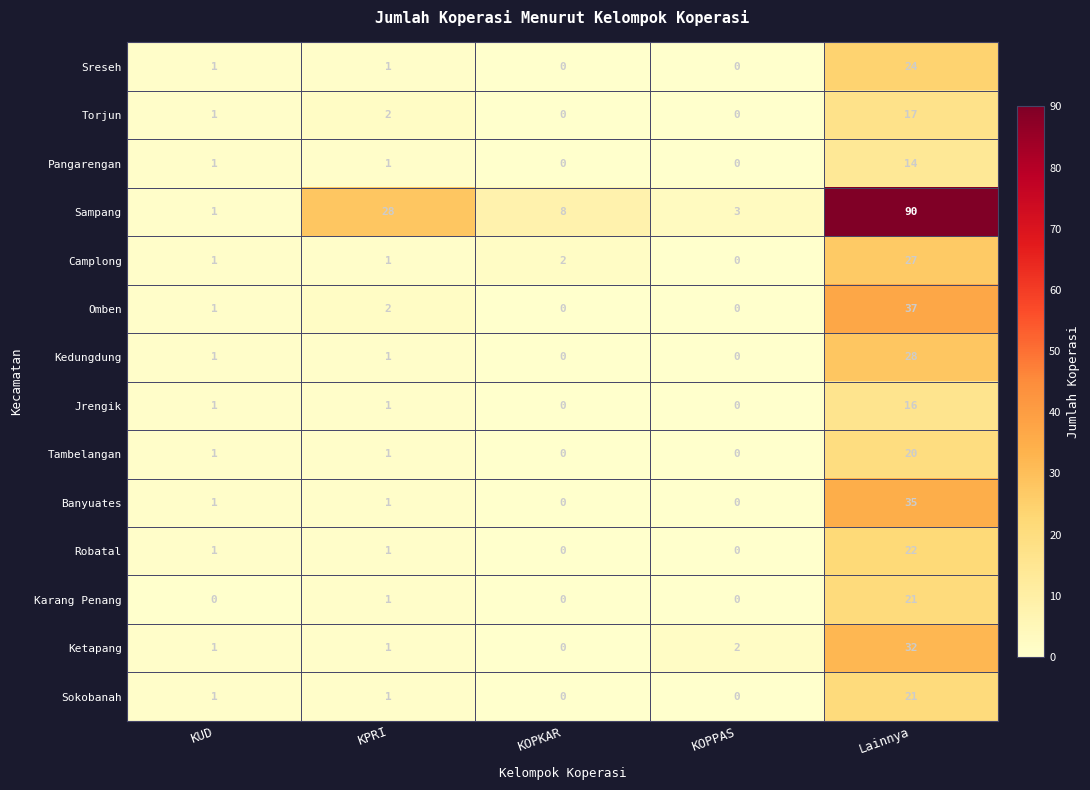

The value of Sampang at KOPPAS is 3. True or false?

True